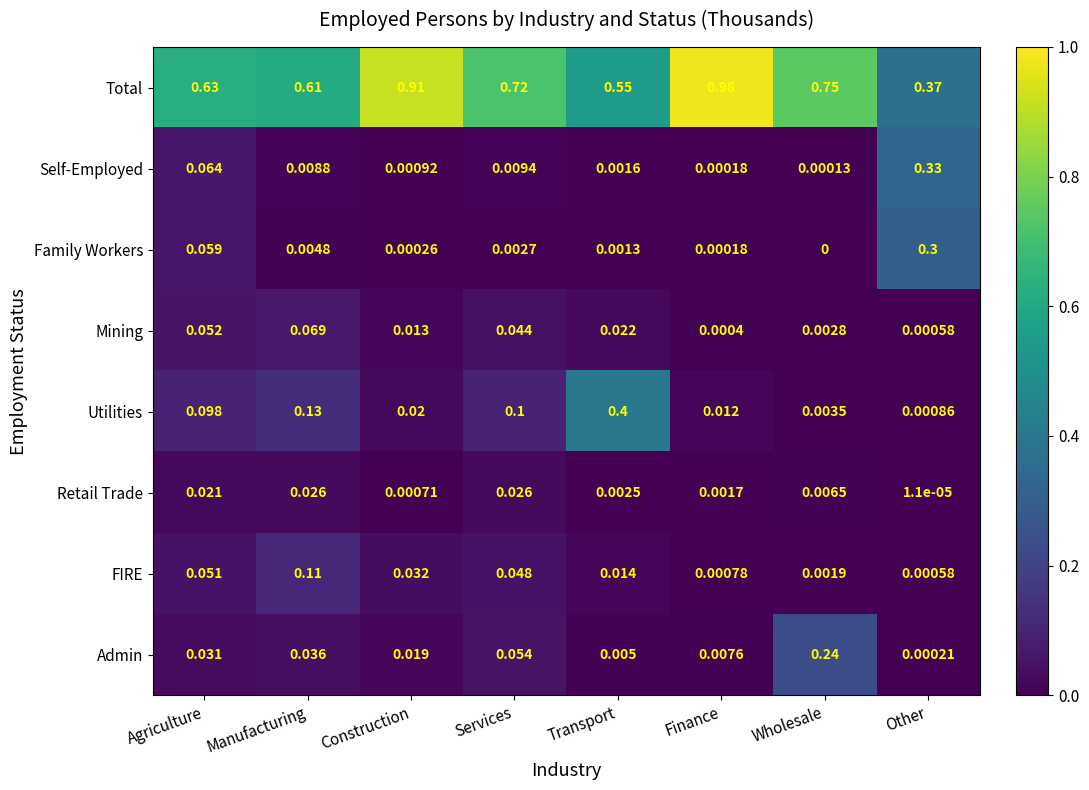

Between Agriculture and Construction, which series saw the biggest shift?

Total